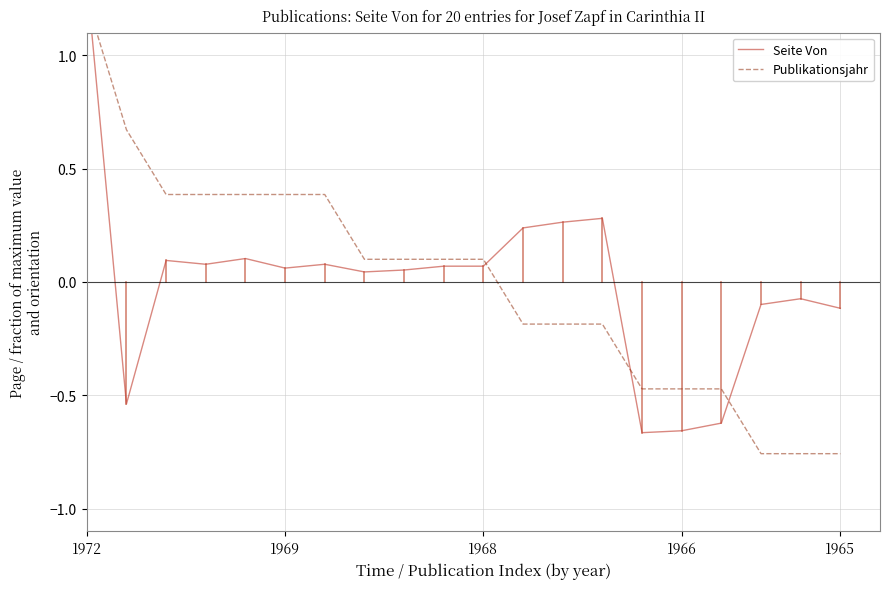

List the series in order of their peak value, highest first.

Seite Von, Publikationsjahr